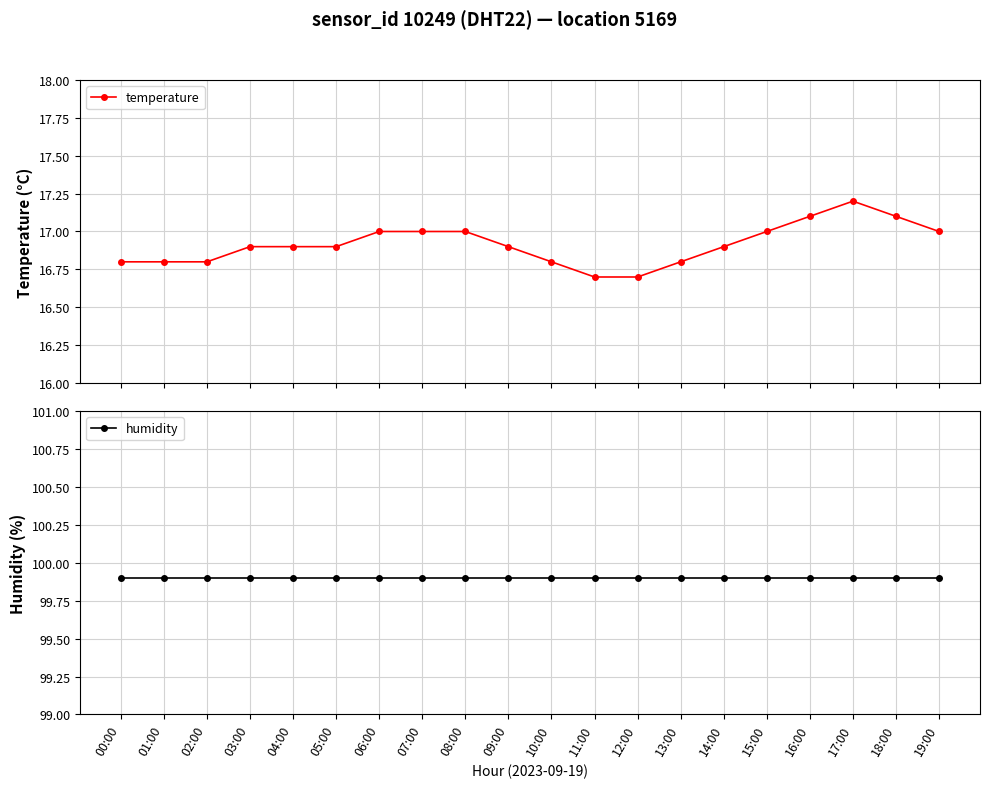

How many distinct data groups are displayed?

2